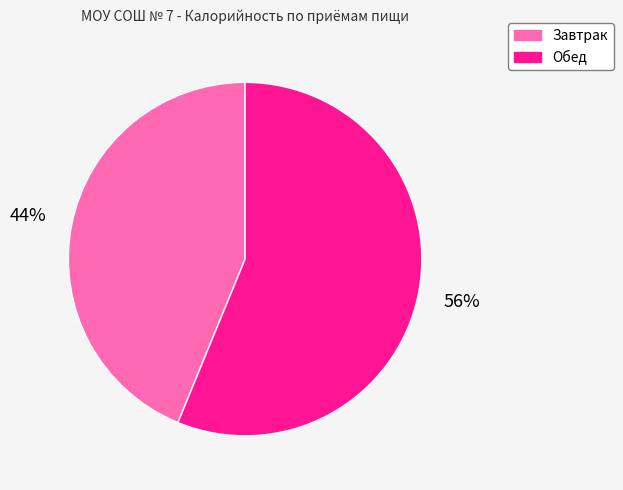

Which category accounts for the majority?

Обед